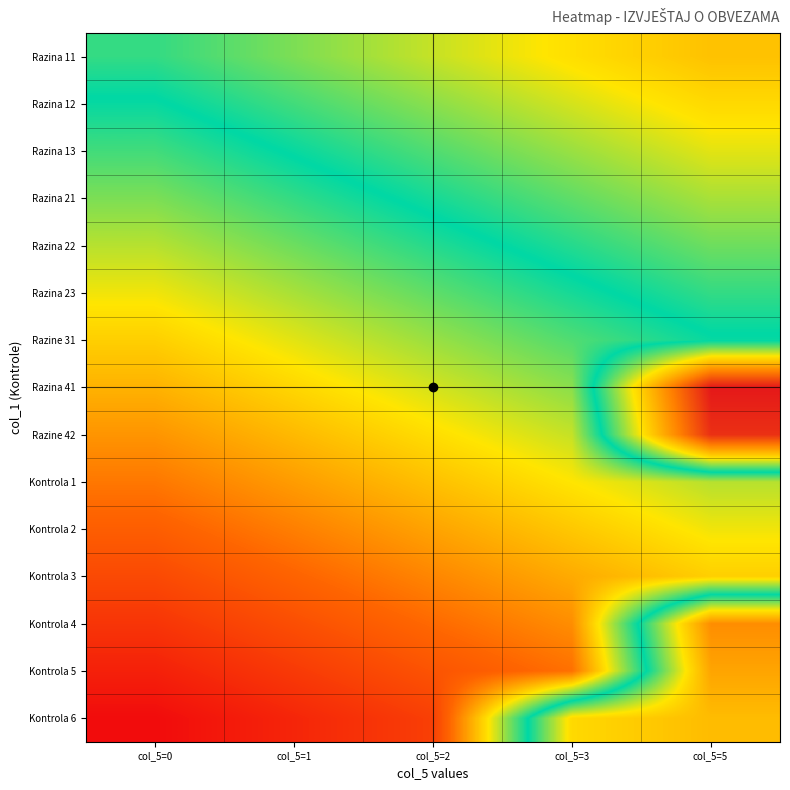

Reading right to left, transcribe all the data shown in this chart.

Razina 11: col_5=5=0.7	col_5=3=0.7	col_5=2=0.6	col_5=1=0.6	col_5=0=0.5
Razina 12: col_5=5=0.7	col_5=3=0.6	col_5=2=0.6	col_5=1=0.5	col_5=0=0.5
Razina 13: col_5=5=0.6	col_5=3=0.6	col_5=2=0.6	col_5=1=0.5	col_5=0=0.5
Razina 21: col_5=5=0.6	col_5=3=0.6	col_5=2=0.5	col_5=1=0.5	col_5=0=0.4
Razina 22: col_5=5=0.6	col_5=3=0.5	col_5=2=0.5	col_5=1=0.4	col_5=0=0.4
Razina 23: col_5=5=0.5	col_5=3=0.5	col_5=2=0.4	col_5=1=0.4	col_5=0=0.3
Razine 31: col_5=5=0.5	col_5=3=0.4	col_5=2=0.4	col_5=1=0.4	col_5=0=0.3
Razina 41: col_5=5=1.0	col_5=3=0.4	col_5=2=0.4	col_5=1=0.3	col_5=0=0.3
Razine 42: col_5=5=1.0	col_5=3=0.4	col_5=2=0.3	col_5=1=0.3	col_5=0=0.2
Kontrola 1: col_5=5=0.4	col_5=3=0.3	col_5=2=0.3	col_5=1=0.2	col_5=0=0.2
Kontrola 2: col_5=5=0.3	col_5=3=0.3	col_5=2=0.2	col_5=1=0.2	col_5=0=0.2
Kontrola 3: col_5=5=0.3	col_5=3=0.3	col_5=2=0.2	col_5=1=0.2	col_5=0=0.1
Kontrola 4: col_5=5=0.8	col_5=3=0.2	col_5=2=0.2	col_5=1=0.1	col_5=0=0.1
Kontrola 5: col_5=5=0.8	col_5=3=0.2	col_5=2=0.1	col_5=1=0.1	col_5=0=0.0
Kontrola 6: col_5=5=0.7	col_5=3=0.7	col_5=2=0.1	col_5=1=0.0	col_5=0=0.0